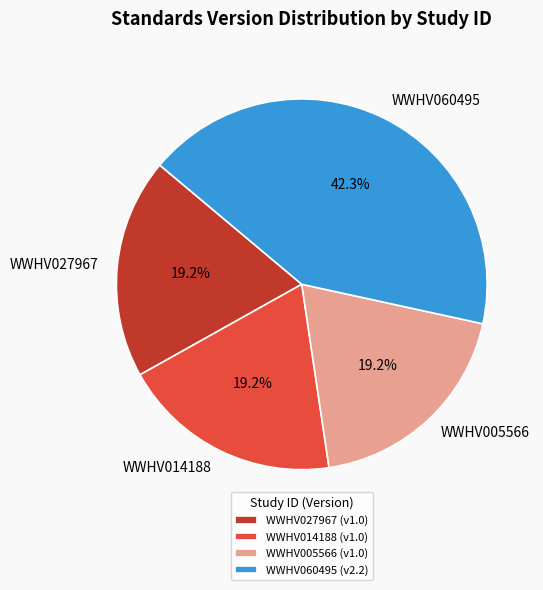

What portion of the pie excludes WWHV027967?

80.8%